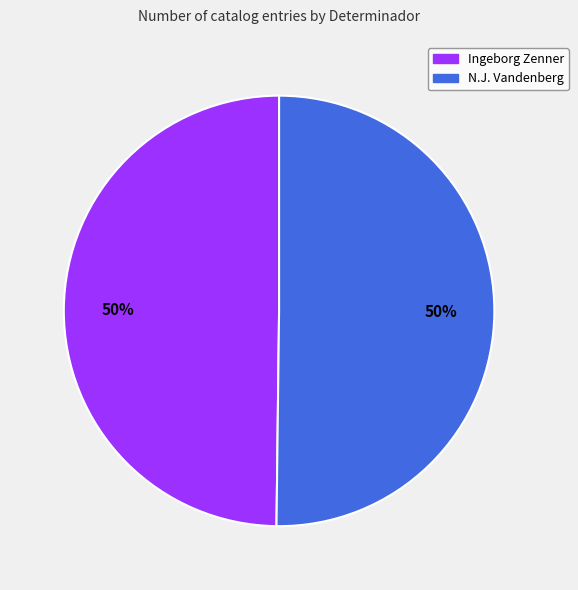

Is it true that Ingeborg Zenner is 62% of the pie?

False